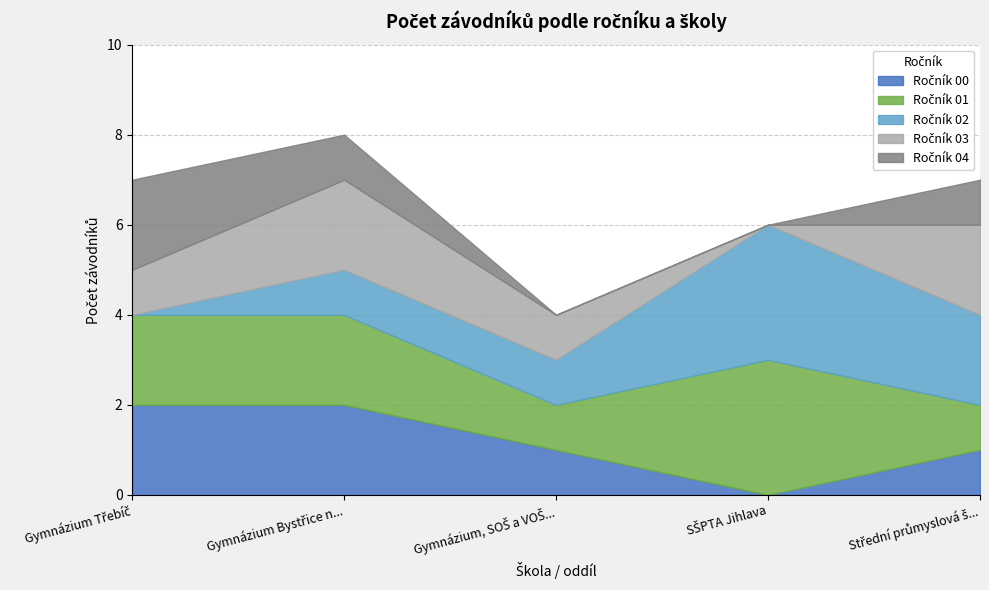

What is the value of the Ročník 03 point at the 4th from the left?

8